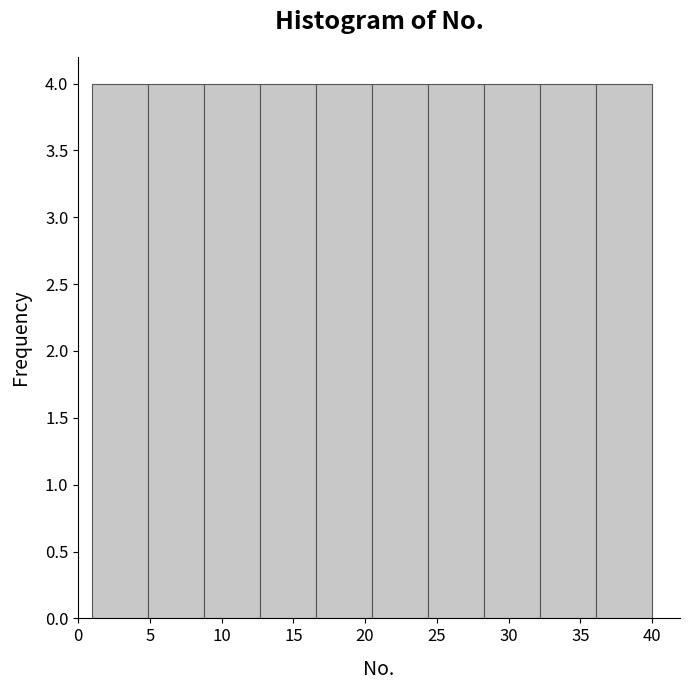

Reading left to right, list every bar in this chart as the range it spans on the x-axis followed by its height. Neither the bar edges nor the heights are printed on the chart, so give them approximately, as read against the axes.

1.0 to 4.9: 4
4.9 to 8.8: 4
8.8 to 12.7: 4
12.7 to 16.6: 4
16.6 to 20.5: 4
20.5 to 24.4: 4
24.4 to 28.3: 4
28.3 to 32.2: 4
32.2 to 36.1: 4
36.1 to 40.0: 4